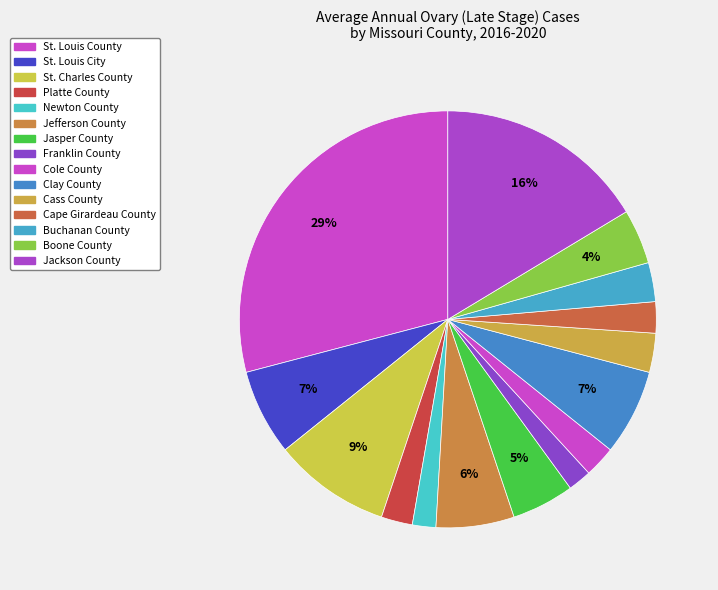

The Jasper County slice represents 5% of the pie. True or false?

True